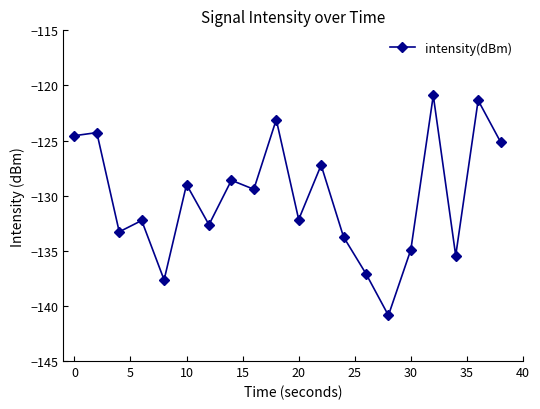

Count the number of data series in this chart.

1